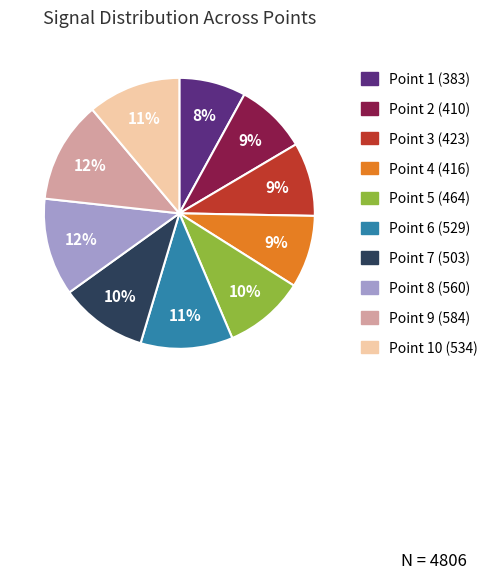

Is there any slice that represents more than half of the pie?

No